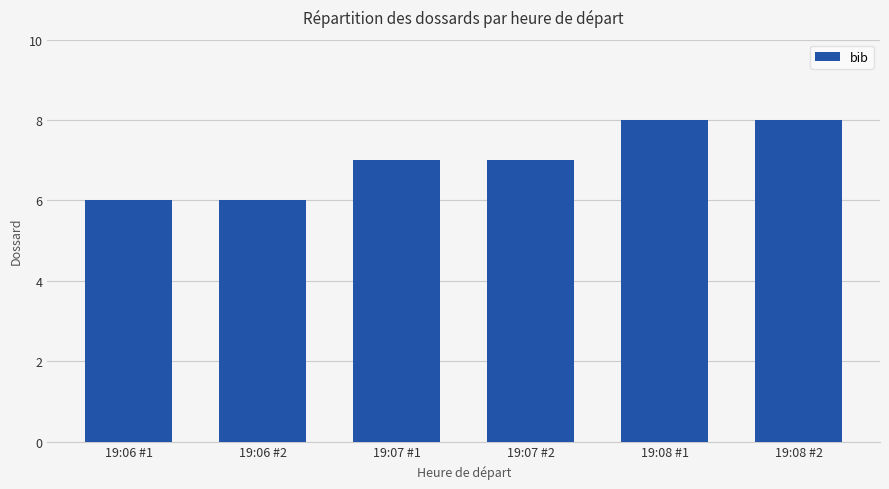

Reading left to right, extract all data points from this chart.

6	6	7	7	8	8